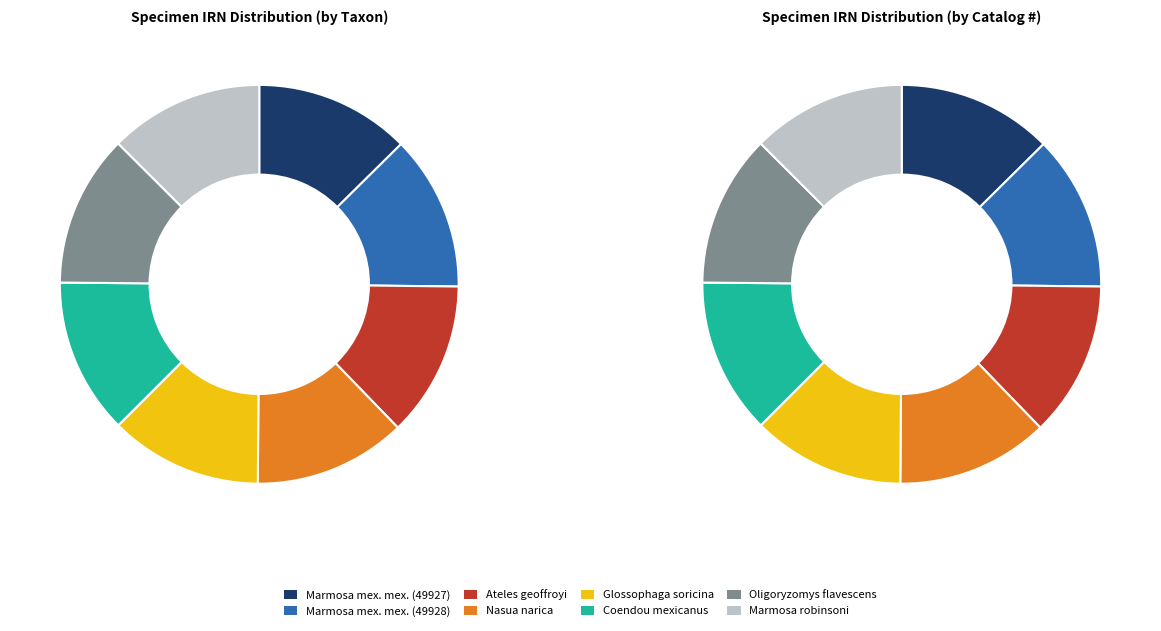

Approximately how many times larger is the value at Oligoryzomys flavescens compared to Marmosa mexicana mexicana (49927)?

1.0